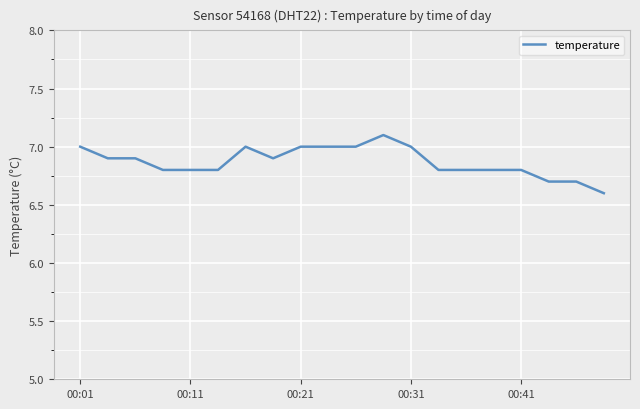

What is the minimum value shown in the chart?

6.6